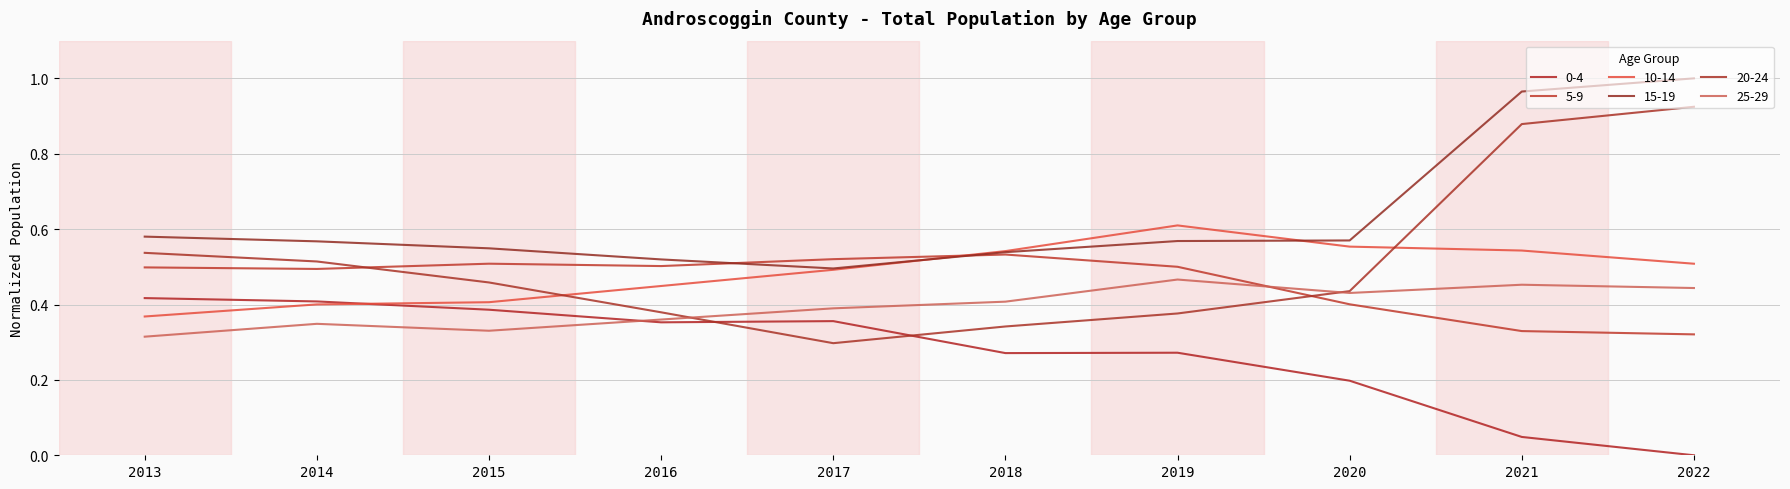

Which label corresponds to the largest value in the chart?

2022